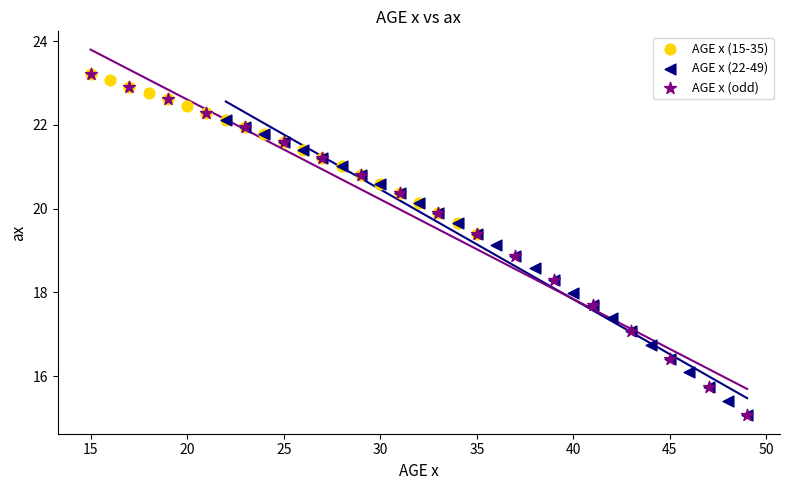

Which series has the widest spread of Y values?

AGE x (odd)